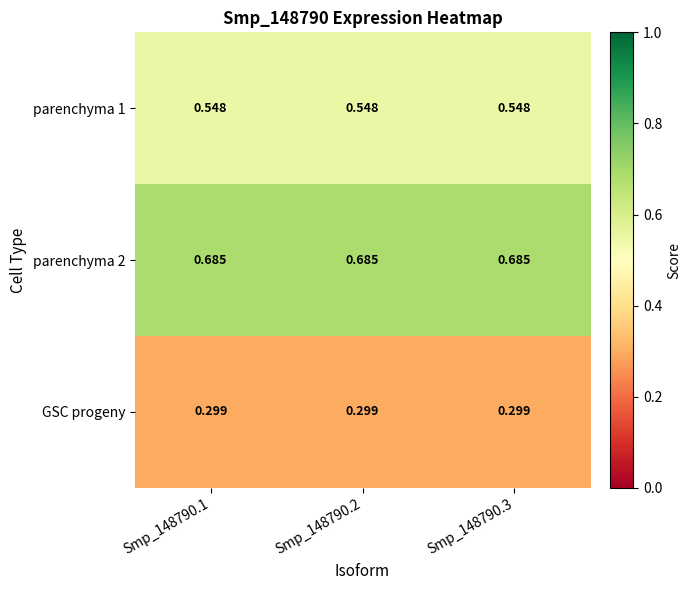

Is the value of GSC progeny at Smp_148790.2 greater than the value of parenchyma 1 at Smp_148790.3?

No